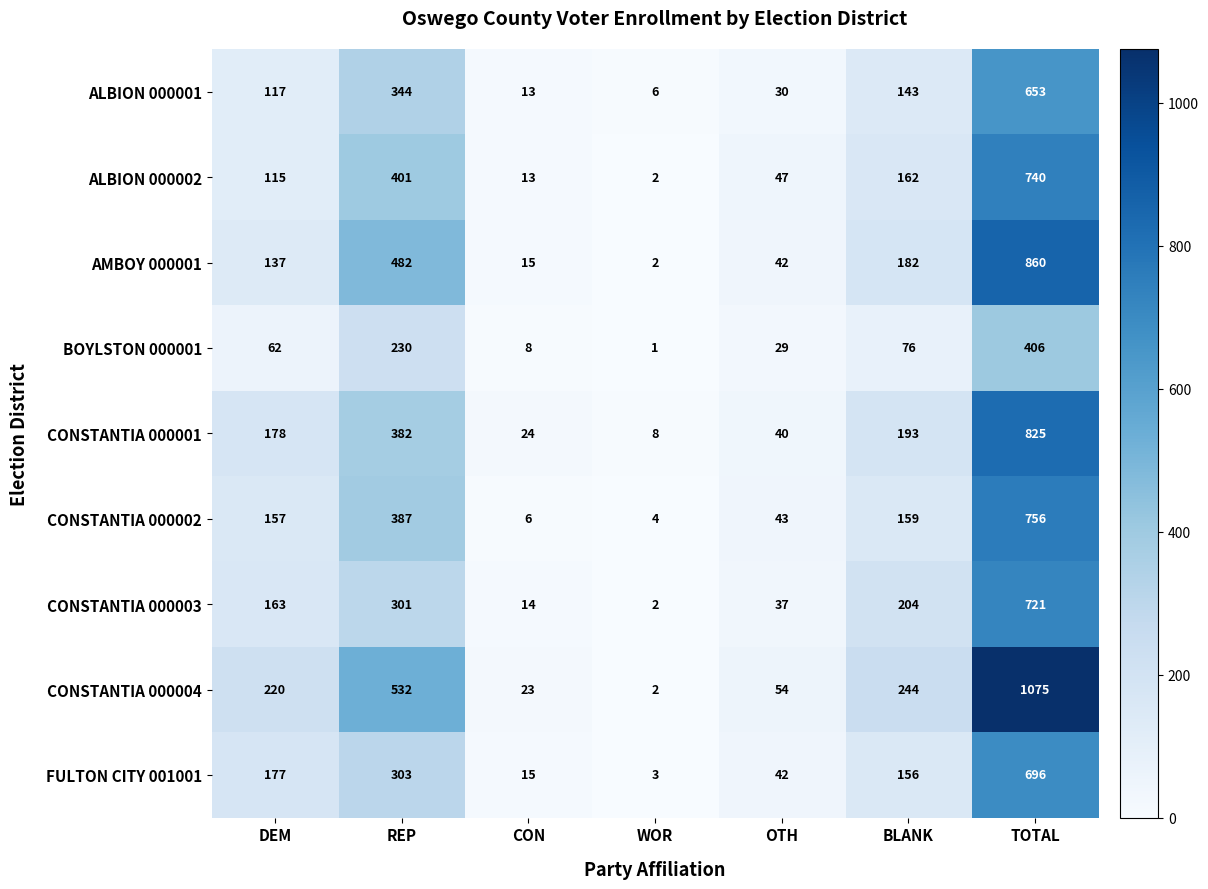

Which series changed the most between WOR and OTH?

CONSTANTIA 000004